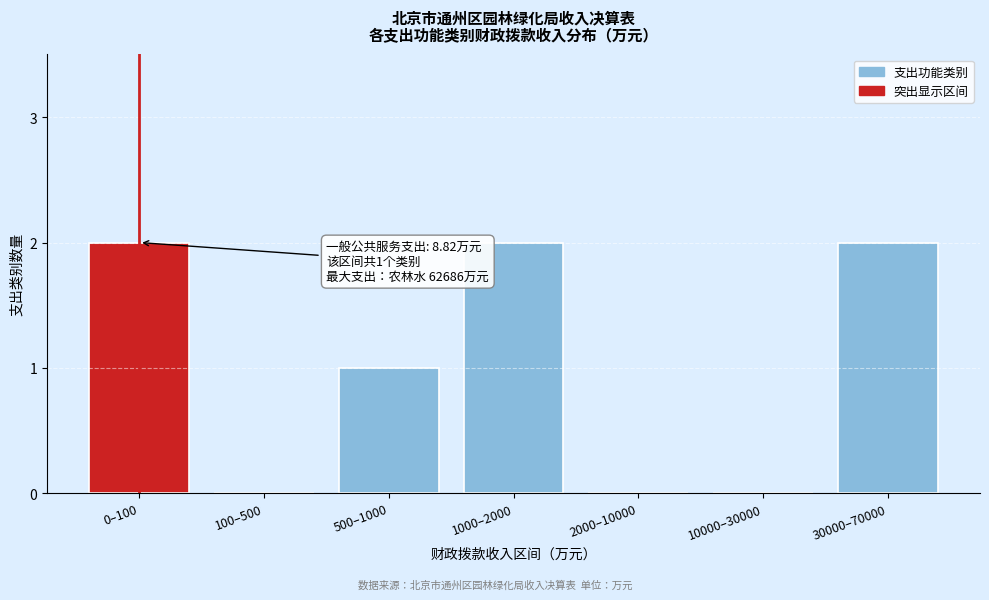

Reading left to right, what are all the values shown in this chart?

0–100=2	100–500=0	500–1000=1	1000–2000=2	2000–10000=0	10000–30000=0	30000–70000=2